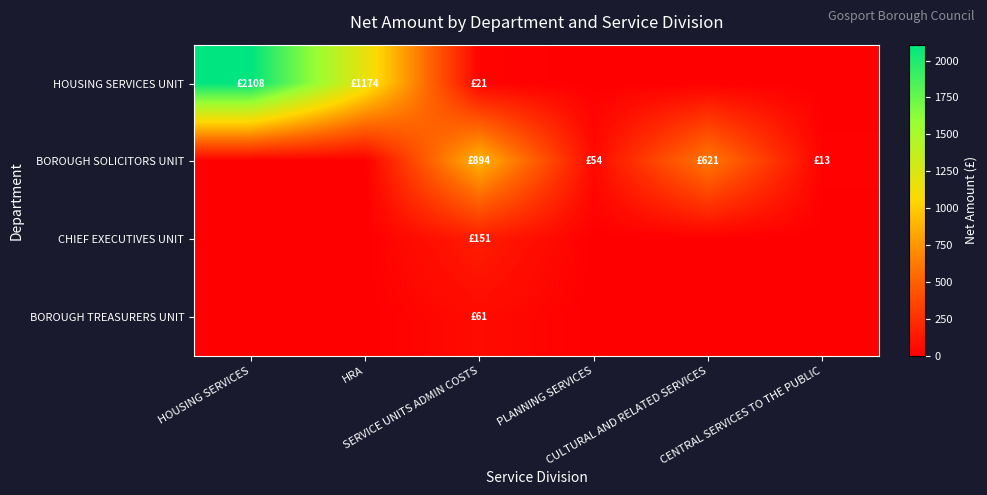

Reading left to right, list all the values displayed in this chart.

HOUSING SERVICES UNIT: HOUSING SERVICES=2107.5	HRA=1174.0	SERVICE UNITS ADMIN COSTS=21.2	PLANNING SERVICES=0.0	CULTURAL AND RELATED SERVICES=0.0	CENTRAL SERVICES TO THE PUBLIC=0.0
BOROUGH SOLICITORS UNIT: HOUSING SERVICES=0.0	HRA=0.0	SERVICE UNITS ADMIN COSTS=894.0	PLANNING SERVICES=53.7	CULTURAL AND RELATED SERVICES=620.6	CENTRAL SERVICES TO THE PUBLIC=12.8
CHIEF EXECUTIVES UNIT: HOUSING SERVICES=0.0	HRA=0.0	SERVICE UNITS ADMIN COSTS=150.9	PLANNING SERVICES=0.0	CULTURAL AND RELATED SERVICES=0.0	CENTRAL SERVICES TO THE PUBLIC=0.0
BOROUGH TREASURERS UNIT: HOUSING SERVICES=0.0	HRA=0.0	SERVICE UNITS ADMIN COSTS=61.4	PLANNING SERVICES=0.0	CULTURAL AND RELATED SERVICES=0.0	CENTRAL SERVICES TO THE PUBLIC=0.0